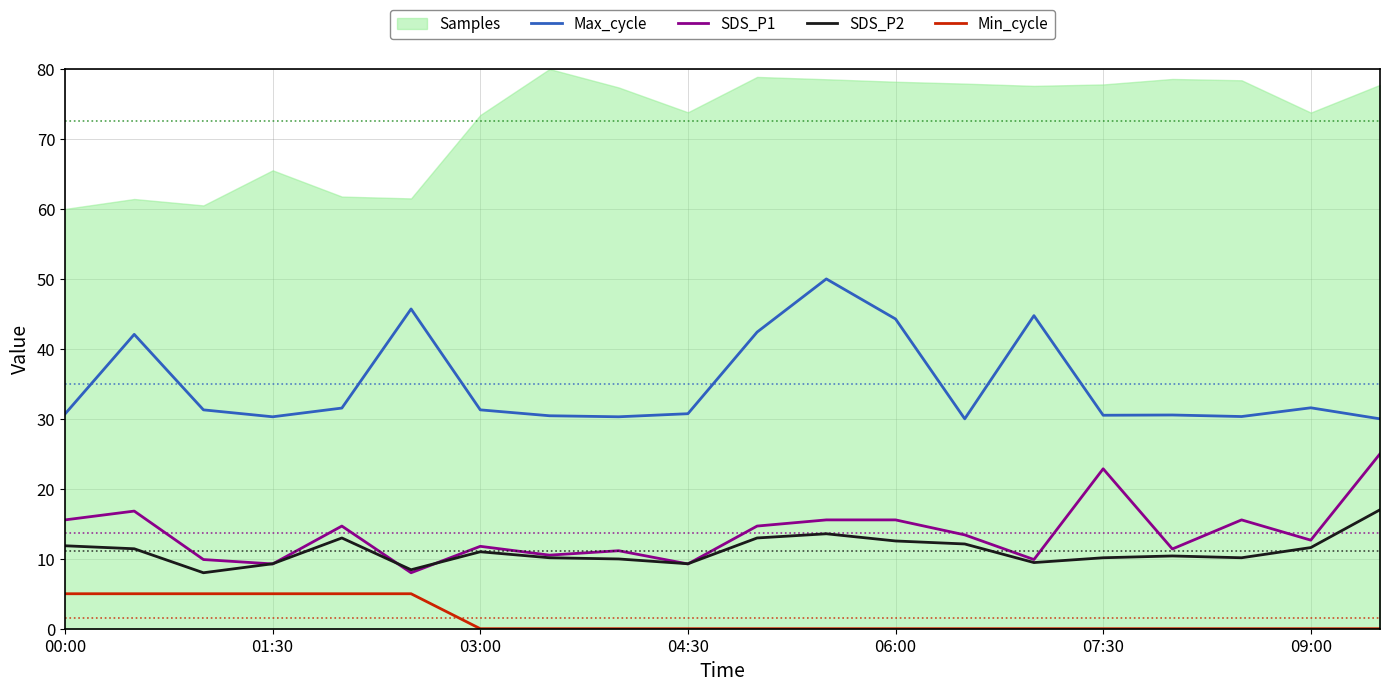

What is the difference between the second highest and minimum values in the Max_cycle series?

15.7